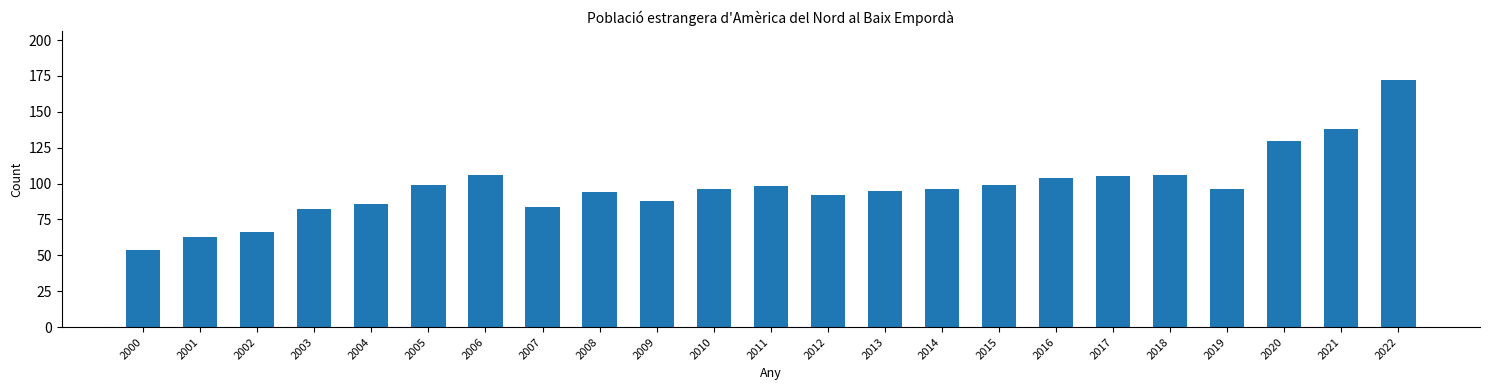

What is the sum of the values at 2000 and 2010?

150